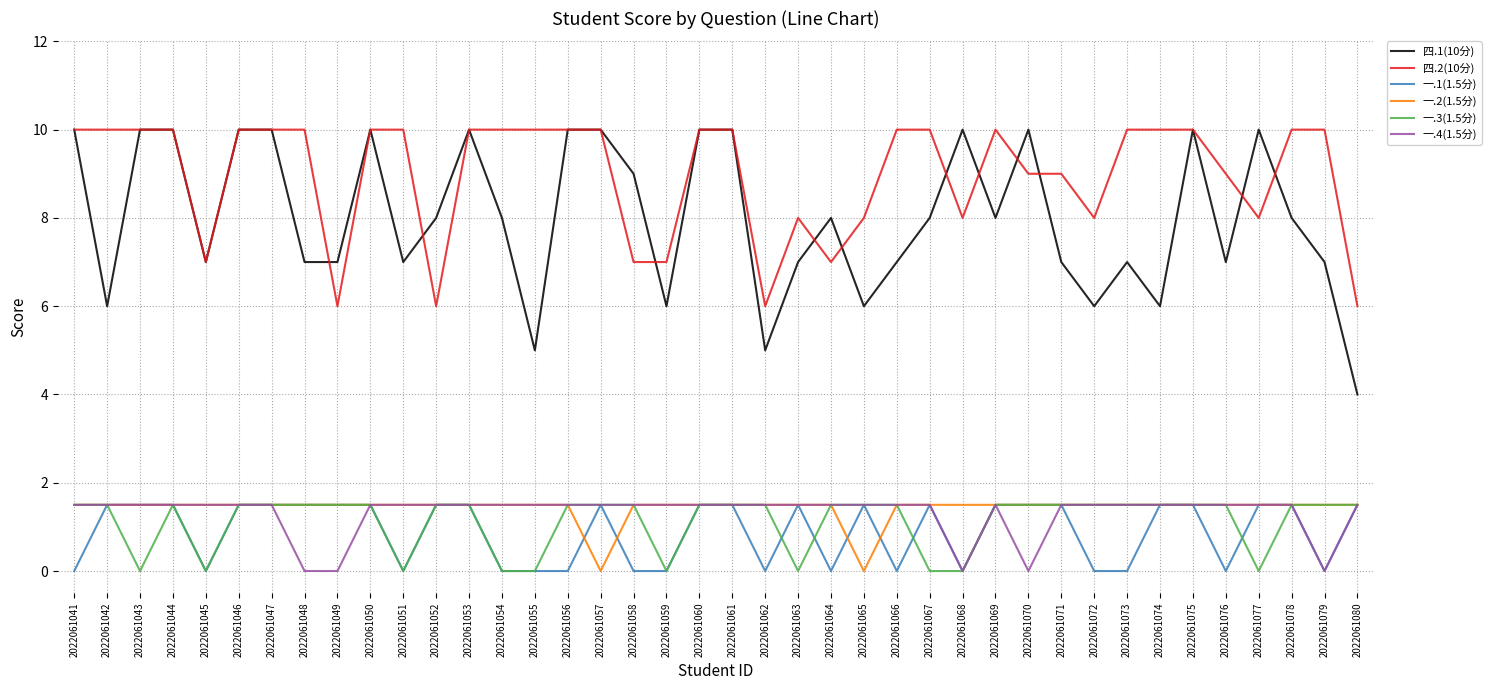

Which series has the widest spread of values?

四.1(10分)